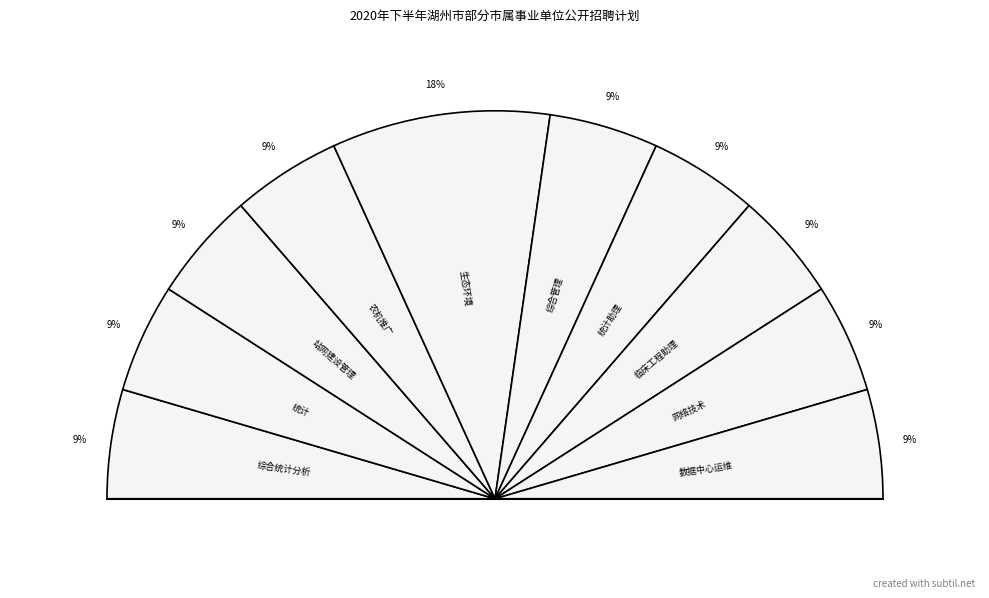

What is the smallest slice in the pie chart?

湖州市港航管理中心-综合统计分析